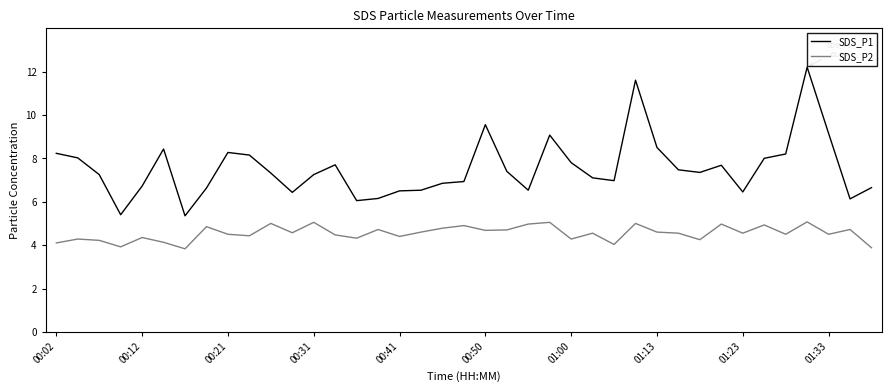

What is the minimum value shown in the chart?

3.8